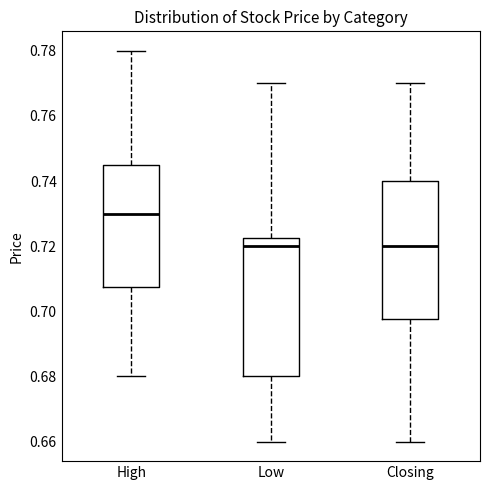

Reading left to right, transcribe this box plot: for each box, give where its median line is, the range the box spans, and where its two whiskers end, as read against the y-axis. The values are not printed on the chart, so give them approximately, as read against the axis.

High: median 0.730, box 0.708 to 0.746, whiskers 0.680 to 0.780
Low: median 0.720, box 0.680 to 0.722, whiskers 0.660 to 0.770
Closing: median 0.720, box 0.698 to 0.740, whiskers 0.660 to 0.770